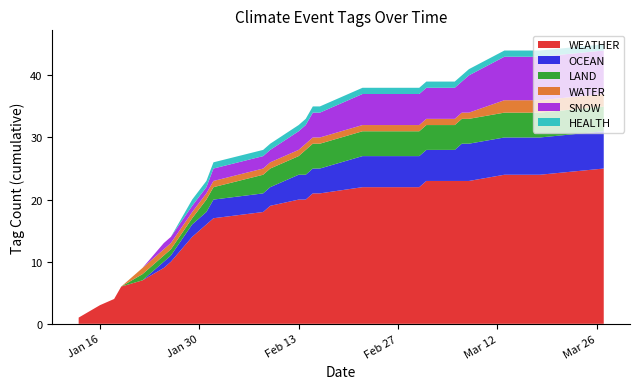

What is the maximum value for WEATHER?

25